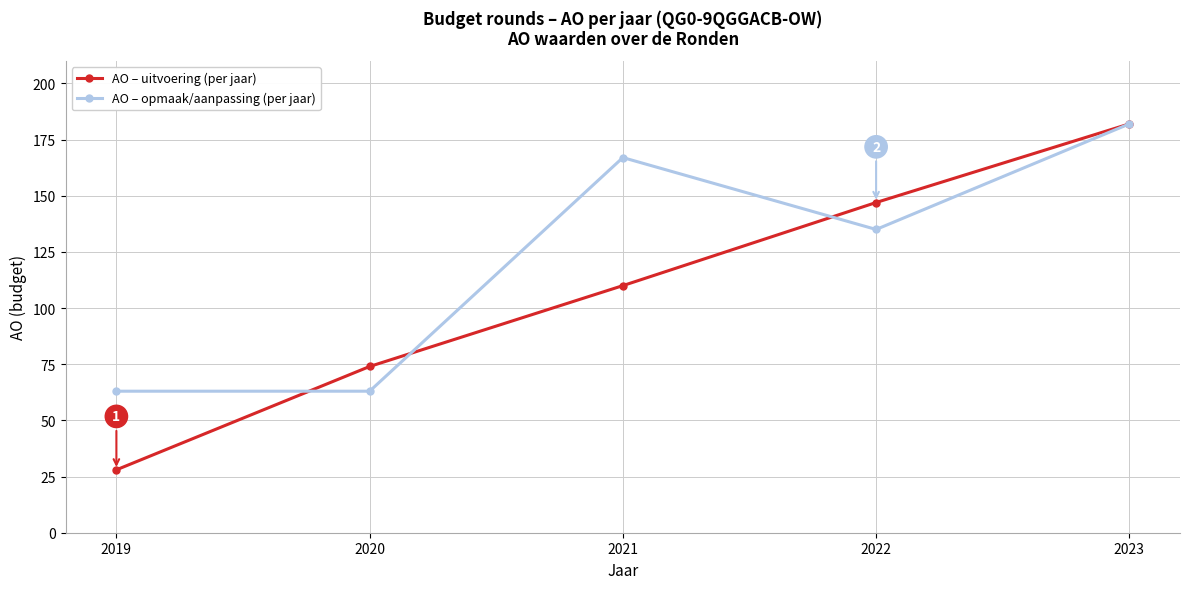

How many values in the AO – opmaak/aanpassing (per jaar) series are below 135?

2